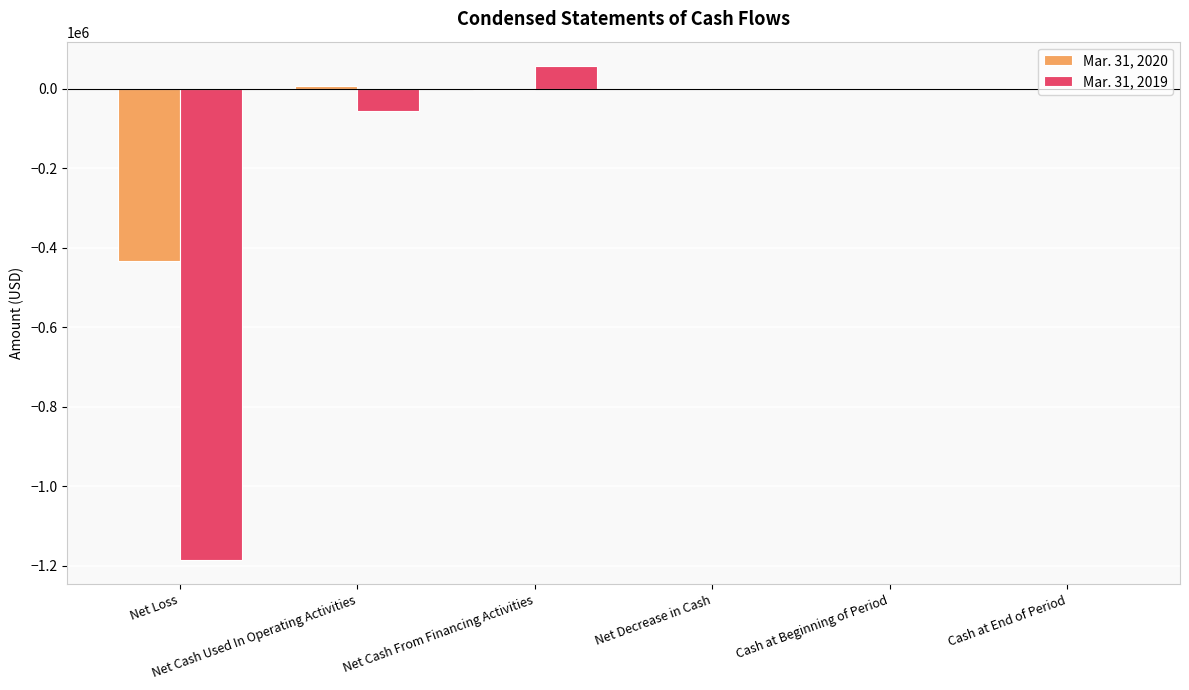

What is the sum of all Mar. 31, 2019 values?

-1183873